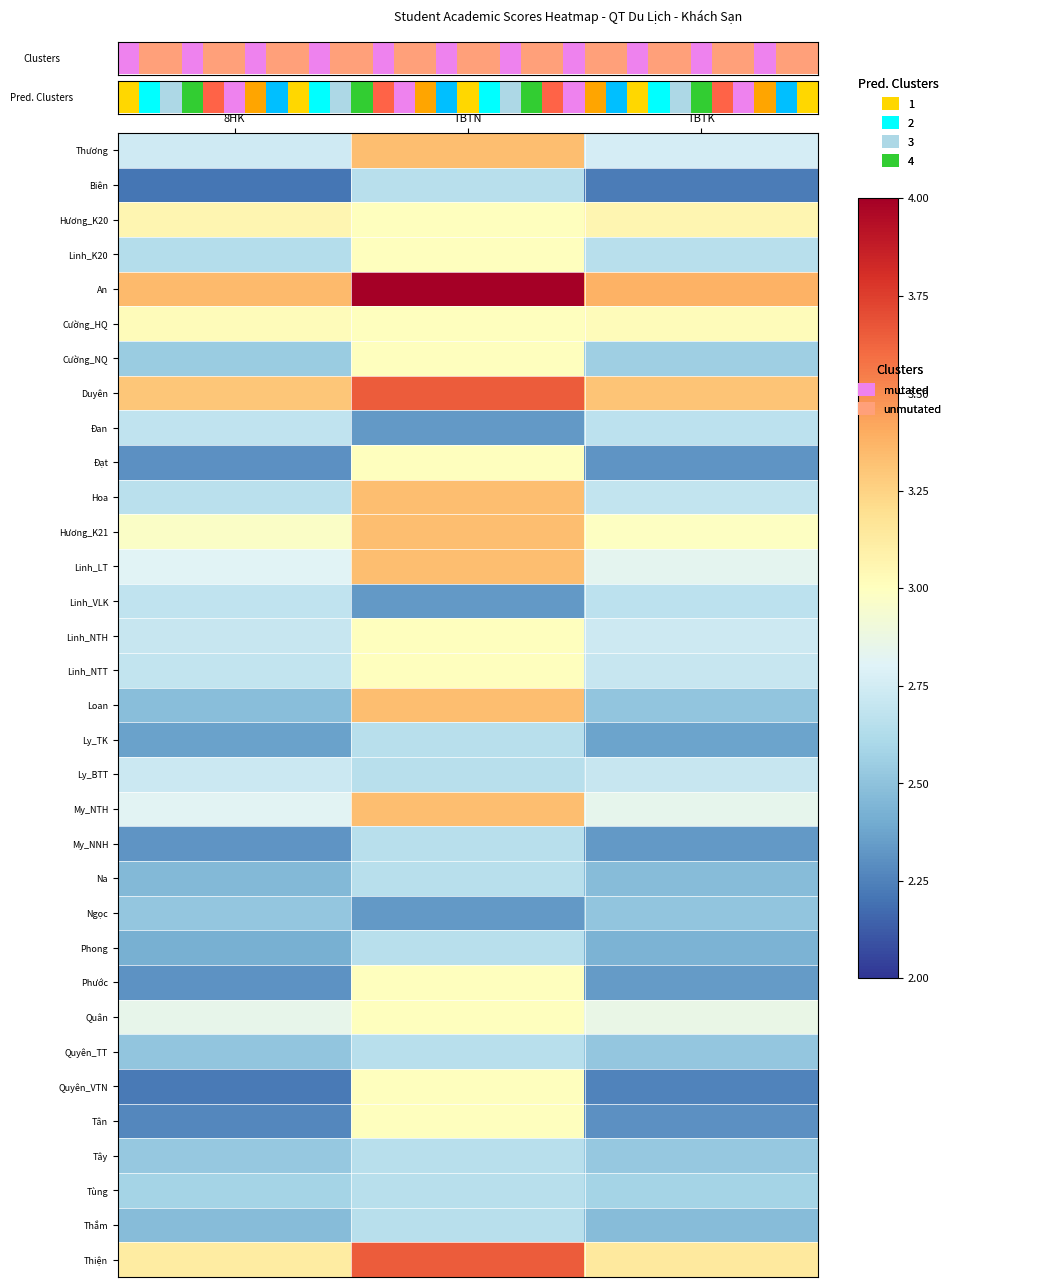

Which series has the largest range (max minus min)?

Loan